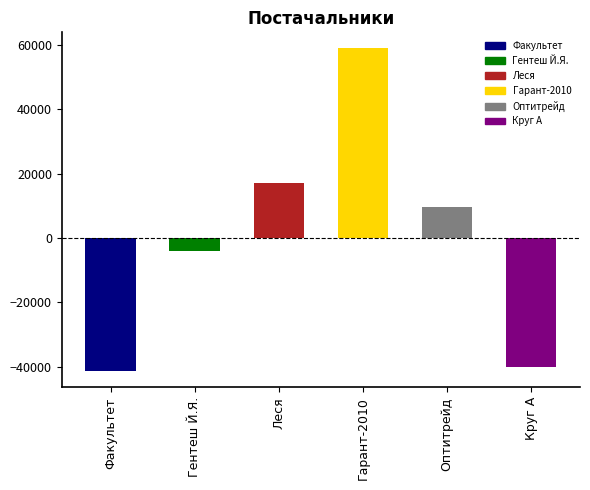

What is the value of the 6th bar from the left?

-40069.3